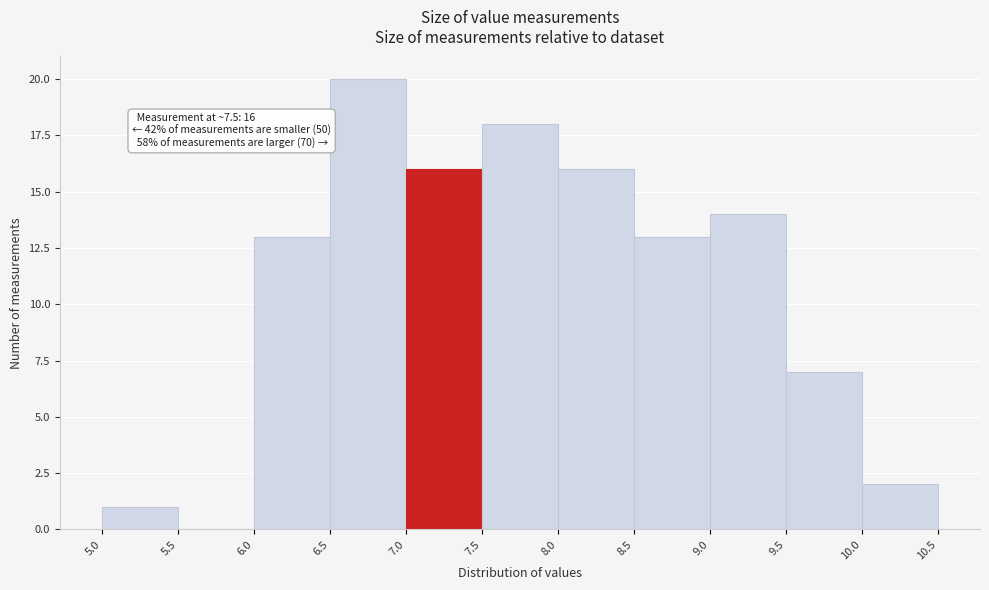

Over which range of the x-axis is the bar tallest?

6.5 to 7.0